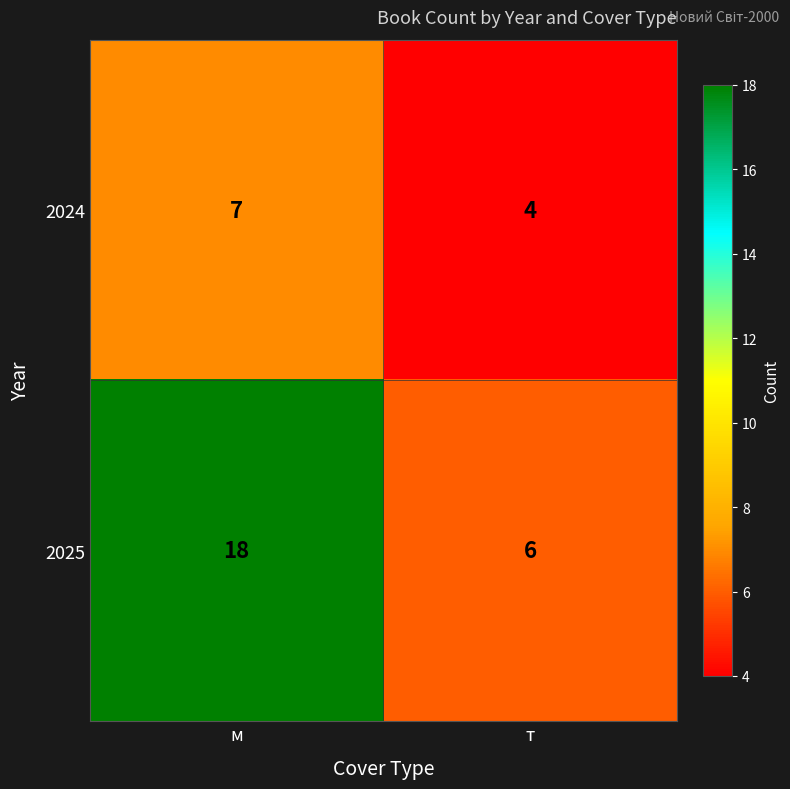

True or false: 2025 has a value of 6 at т.

True